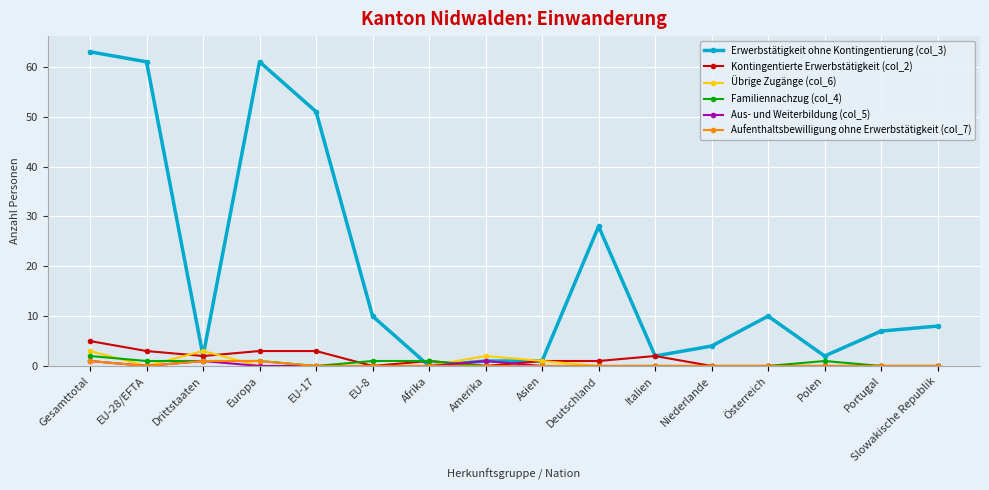

How many series are shown in this chart?

6